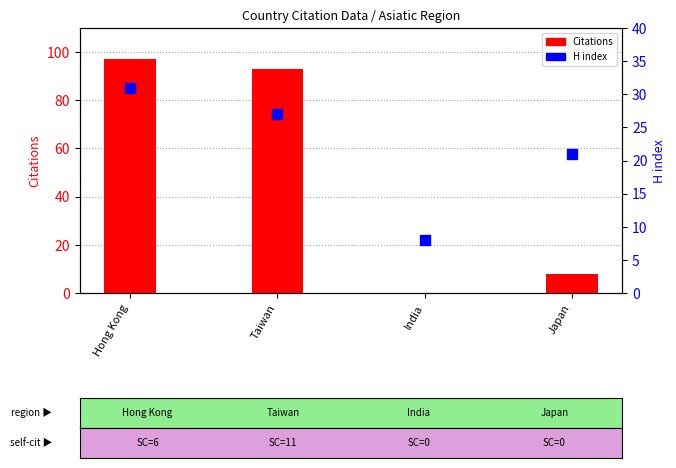

List the labels in order of Citations value, smallest first.

India, Japan, Taiwan, Hong Kong